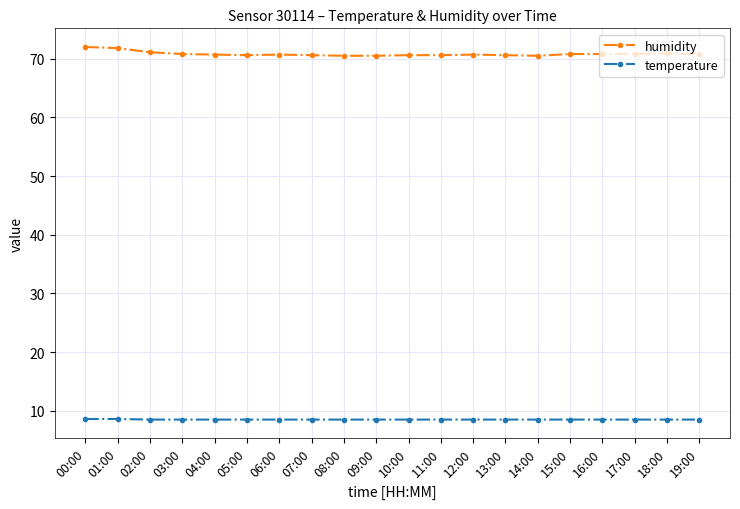

True or false: humidity and temperature intersect in this chart.

False